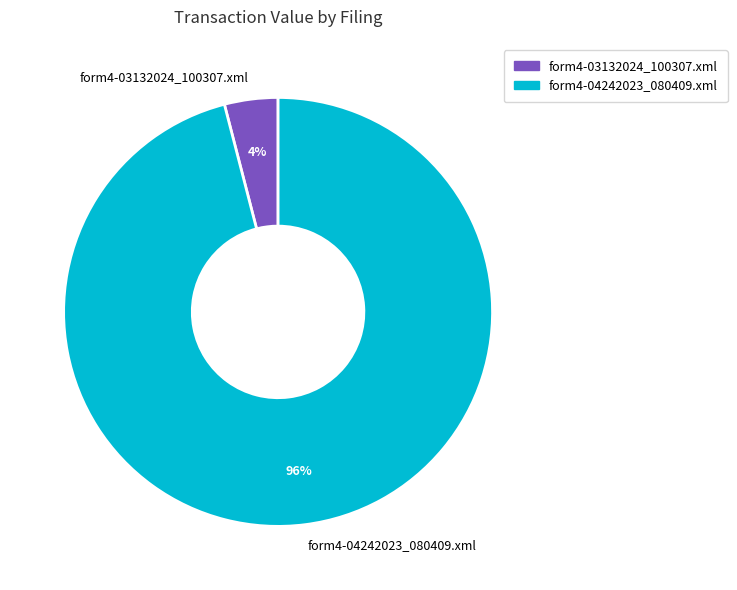

Count the number of slices in the pie.

2